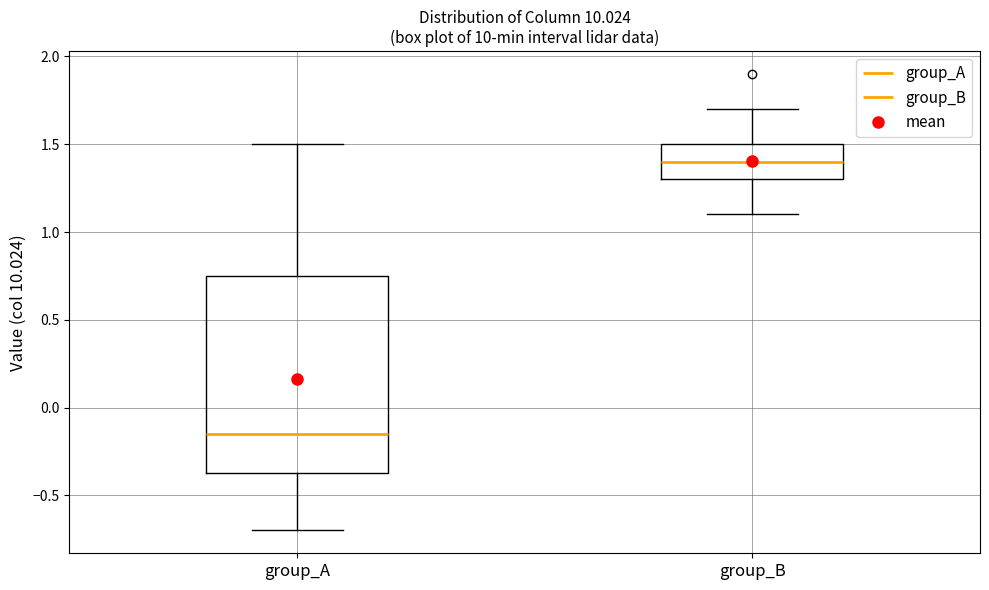

Where is the lower edge of the box for group_A on the y-axis? The values are not printed on the chart, so give them approximately, as read against the axis.

-0.35